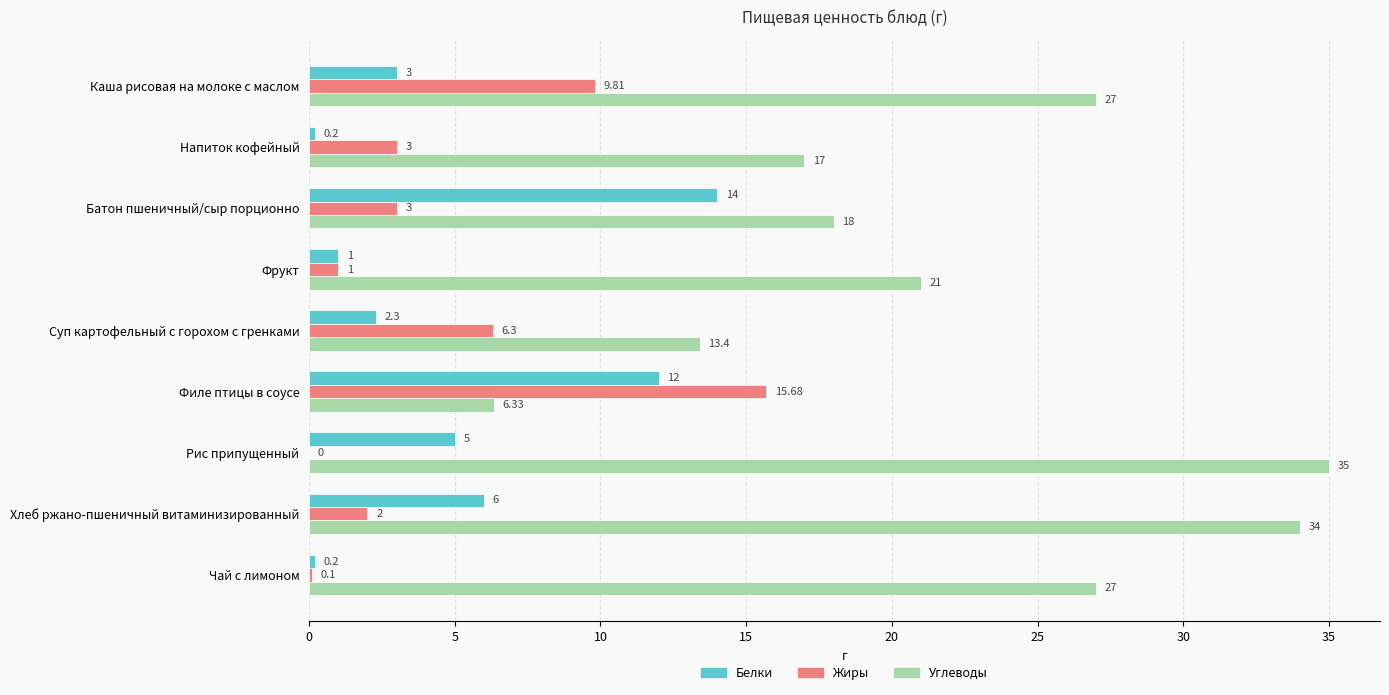

Which series has the largest total across all categories?

Углеводы